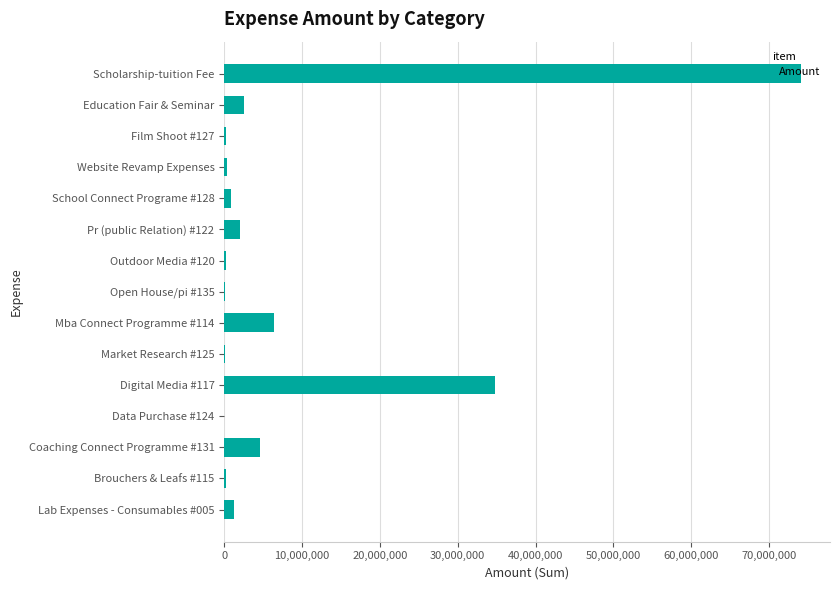

Between Scholarship-tuition Fee and Film Shoot #127, which is larger?

Scholarship-tuition Fee